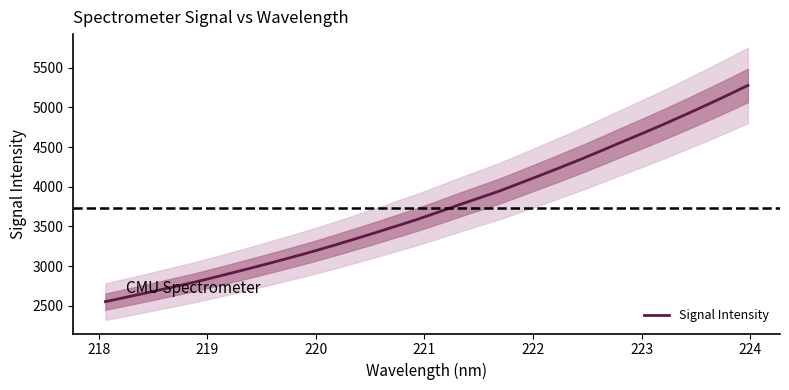

What is the minimum value for Signal Intensity?

2553.5